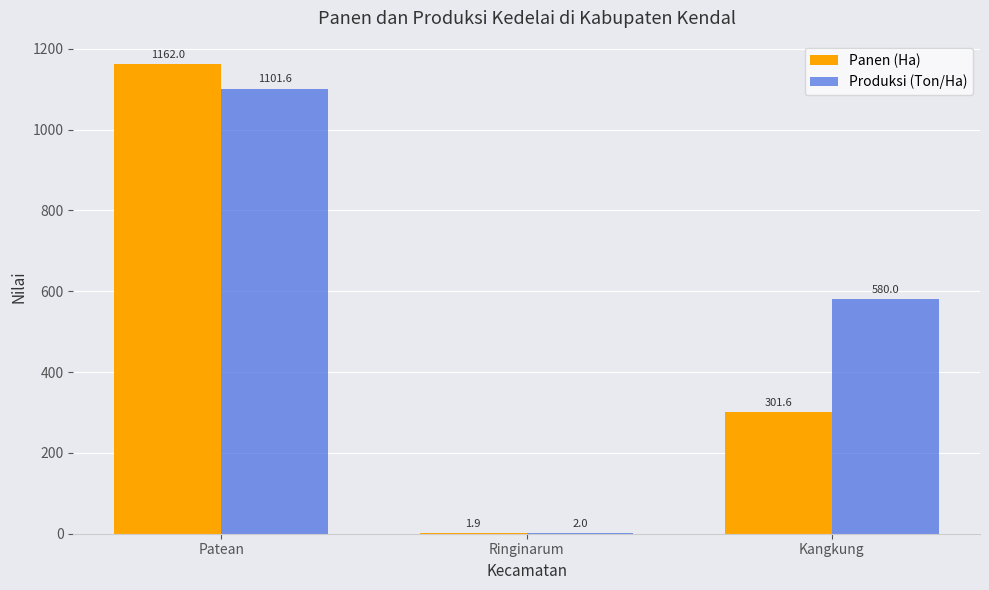

True or false: Panen (Ha) has a value of 1.9 at Ringinarum.

True